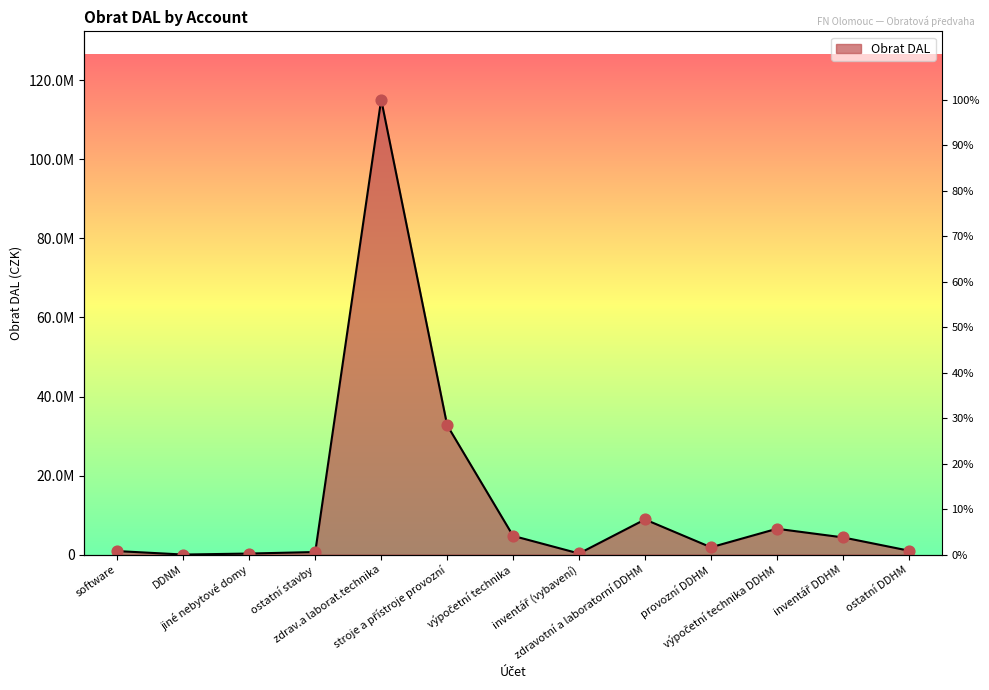

Which has a higher value, jiné nebytové domy or inventář DDHM?

inventář DDHM